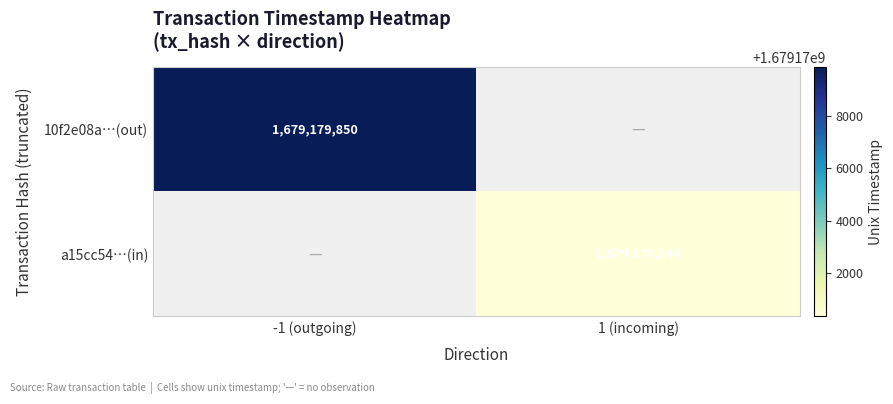

Is it true that a15cc54…(in) equals 1679170344 at 1 (incoming)?

True